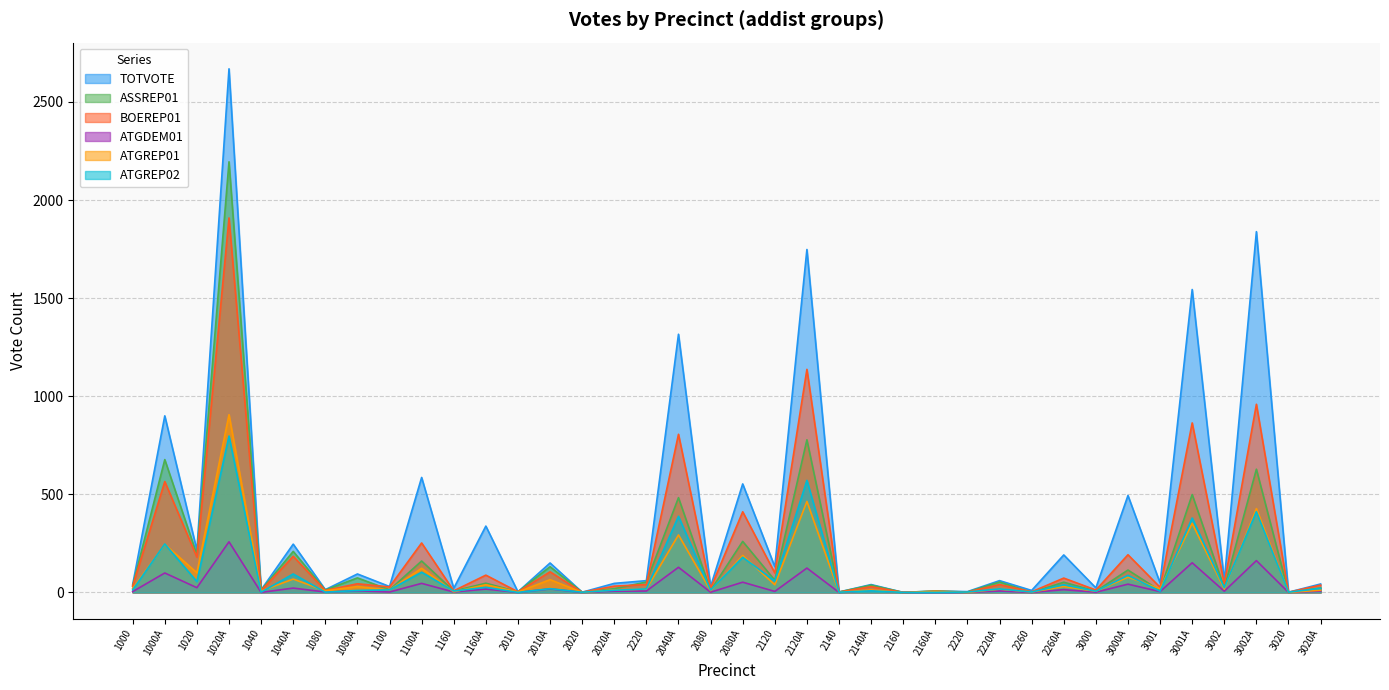

Rank the categories by ASSREP01 value from highest to lowest.

1020A, 2120A, 1000A, 3002A, 3001A, 2040A, 2080A, 1040A, 1020, 1100A, 2010A, 3000A, 1080A, 2120, 2220, 2220A, 2260A, 1160A, 2140A, 1000, 3002, 3020A, 2020A, 1100, 1080, 1040, 2080, 3001, 1160, 2160A, 3000, 2010, 2140, 2220, 2020, 2160, 2260, 3020